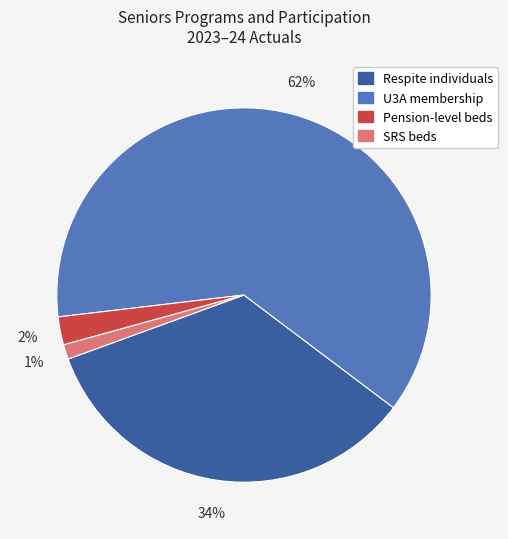

How many segments does this pie chart have?

4